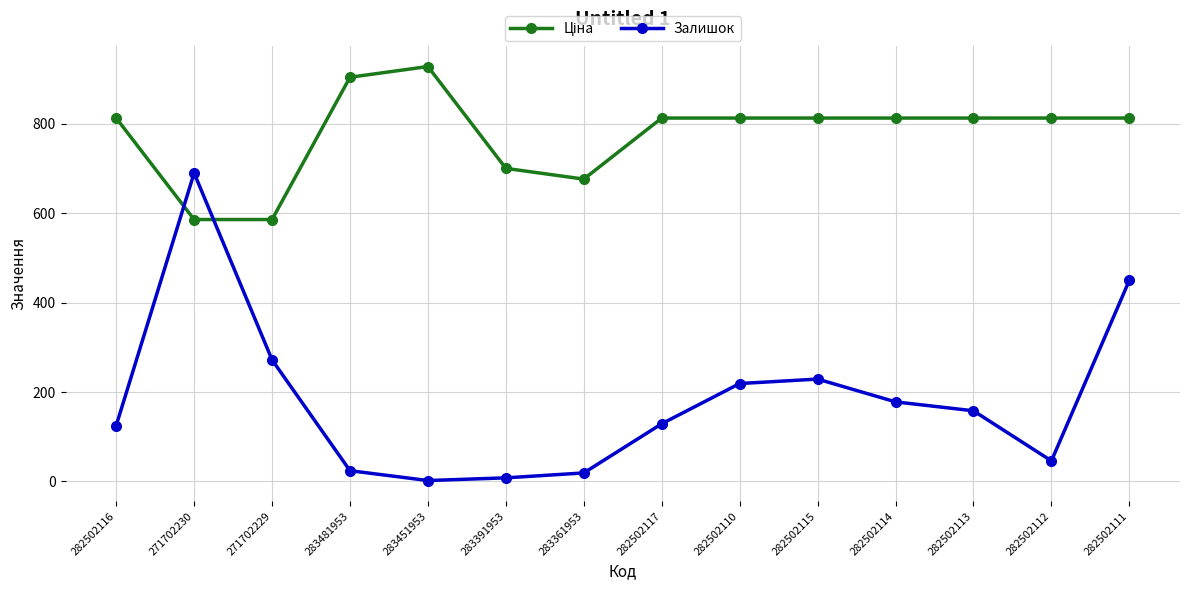

What is the spread (max minus min) of values at 283451953?

926.3